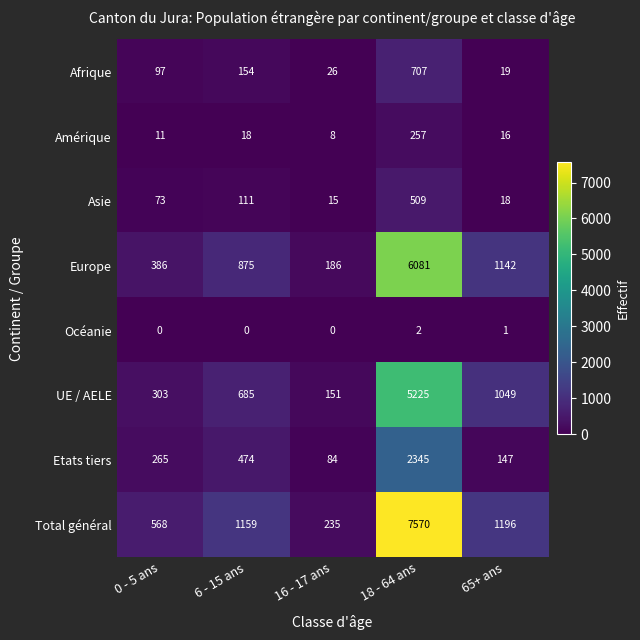

Which label corresponds to the largest value in the chart?

18 - 64 ans